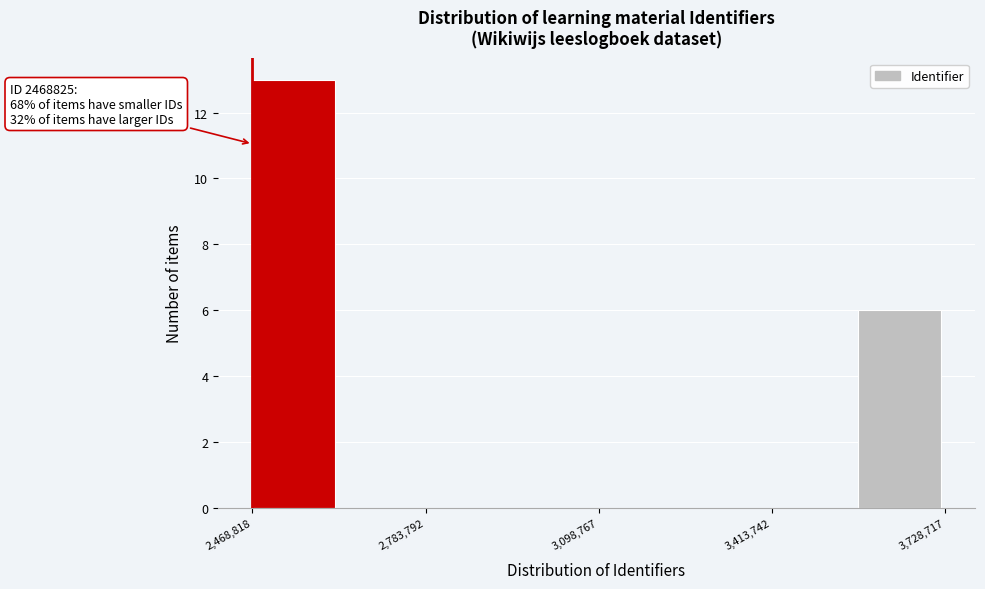

Read against the x-axis, roughly where is the centre of the tallest bar?

2550000